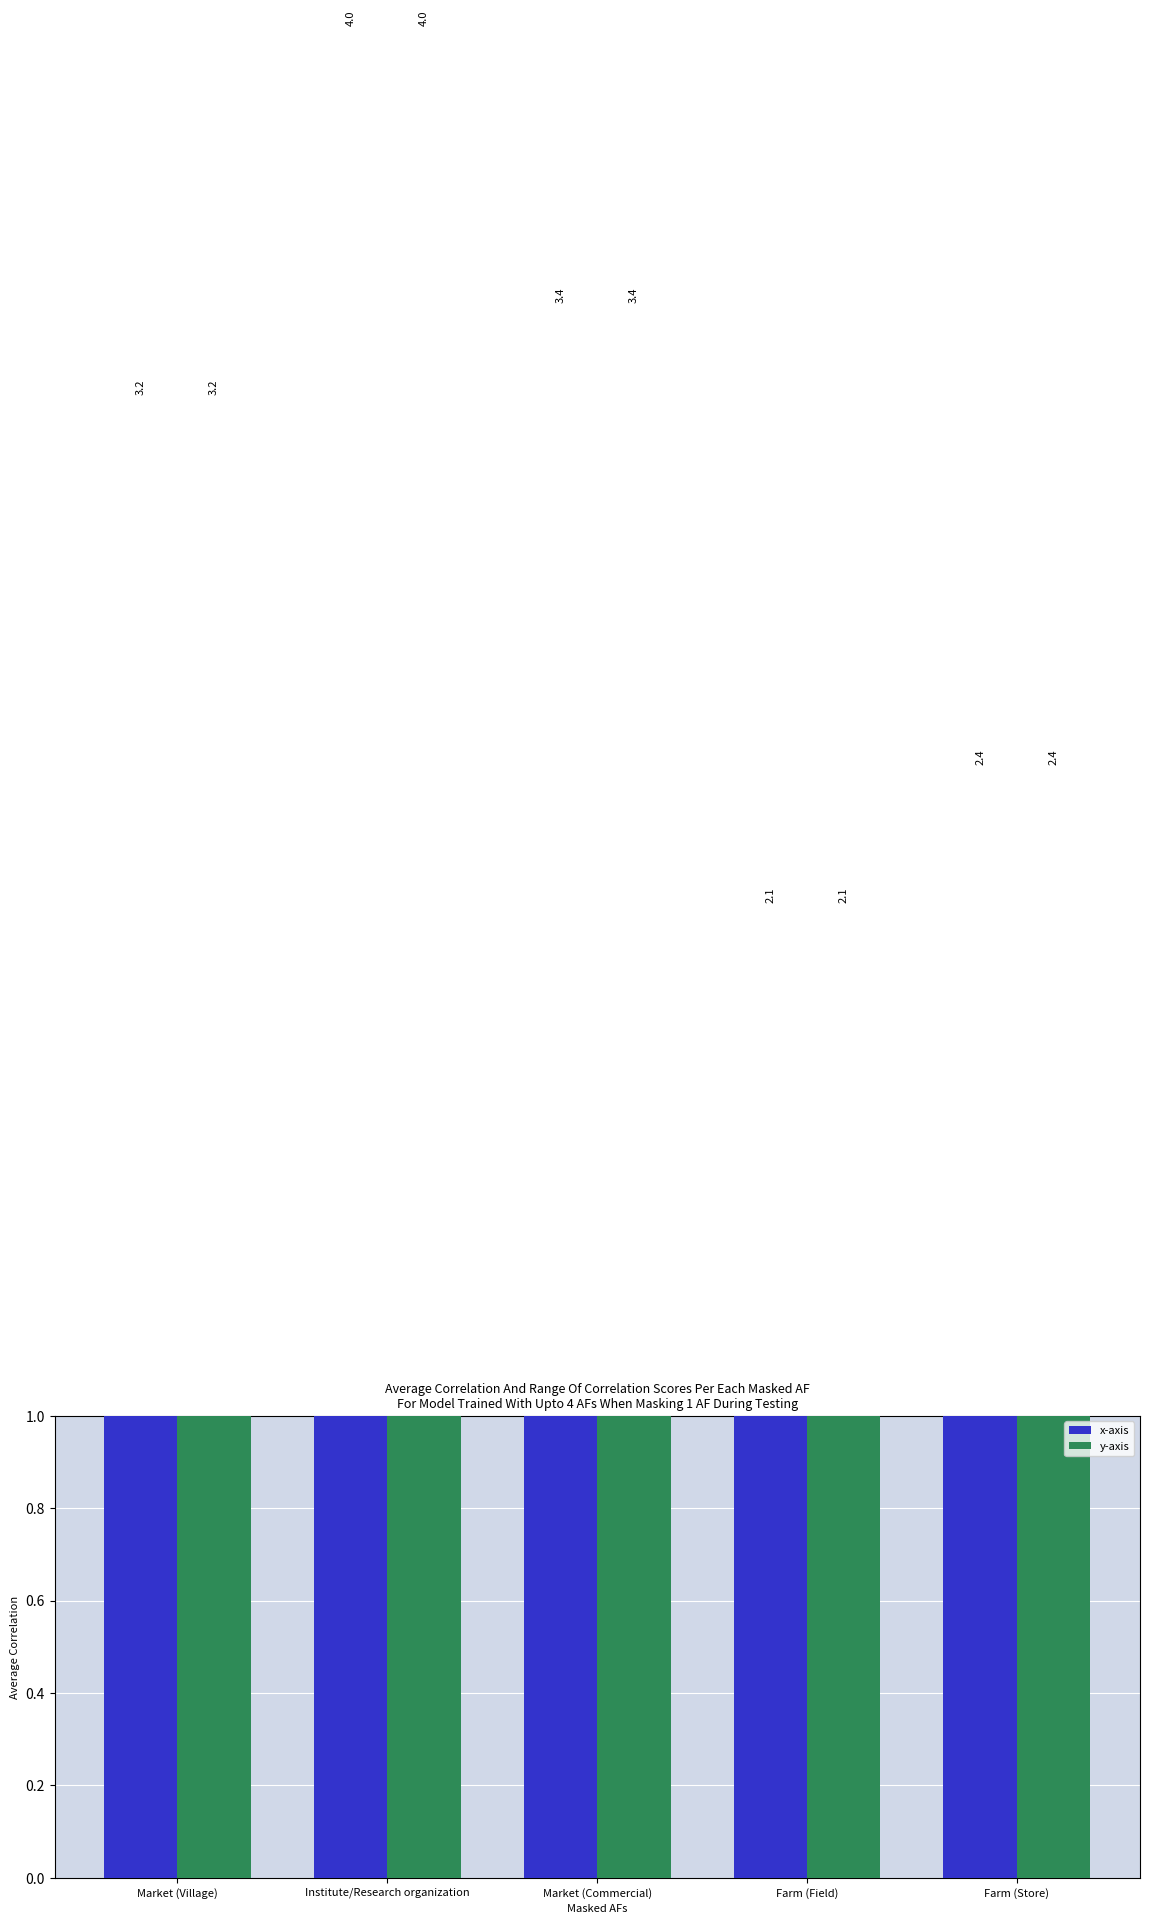

What position from the left is Farm (Field)?

4